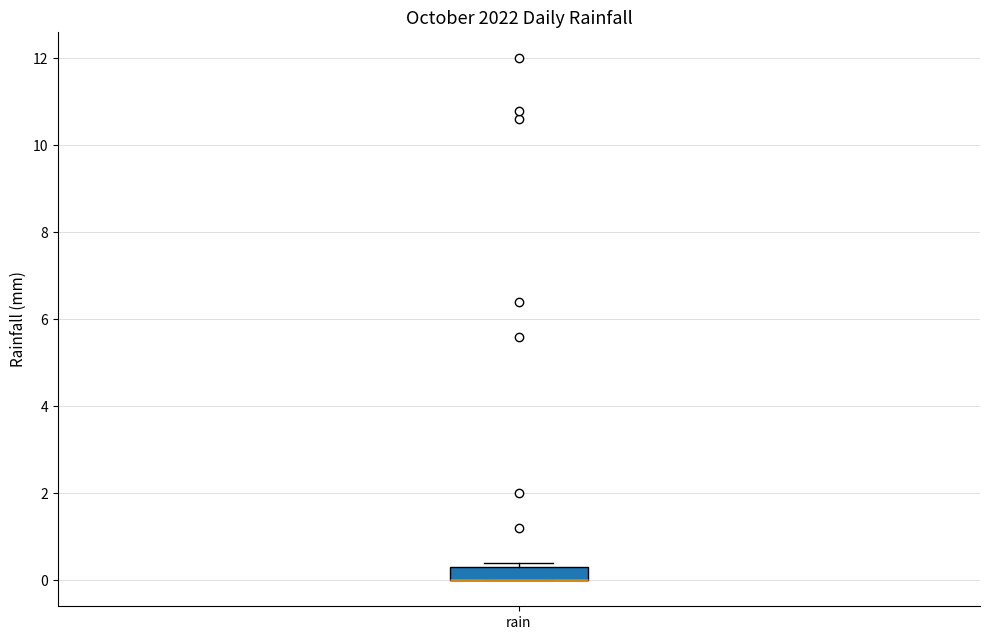

Transcribe this box plot: give where the median line is, the range the box spans, and where the two whiskers end, as read against the y-axis. The values are not printed on the chart, so give them approximately, as read against the axis.

median 0.0 (drawn on the box's lower edge), box 0.0 to 0.4, whiskers 0.0 to 0.4 (just above the box's upper edge)